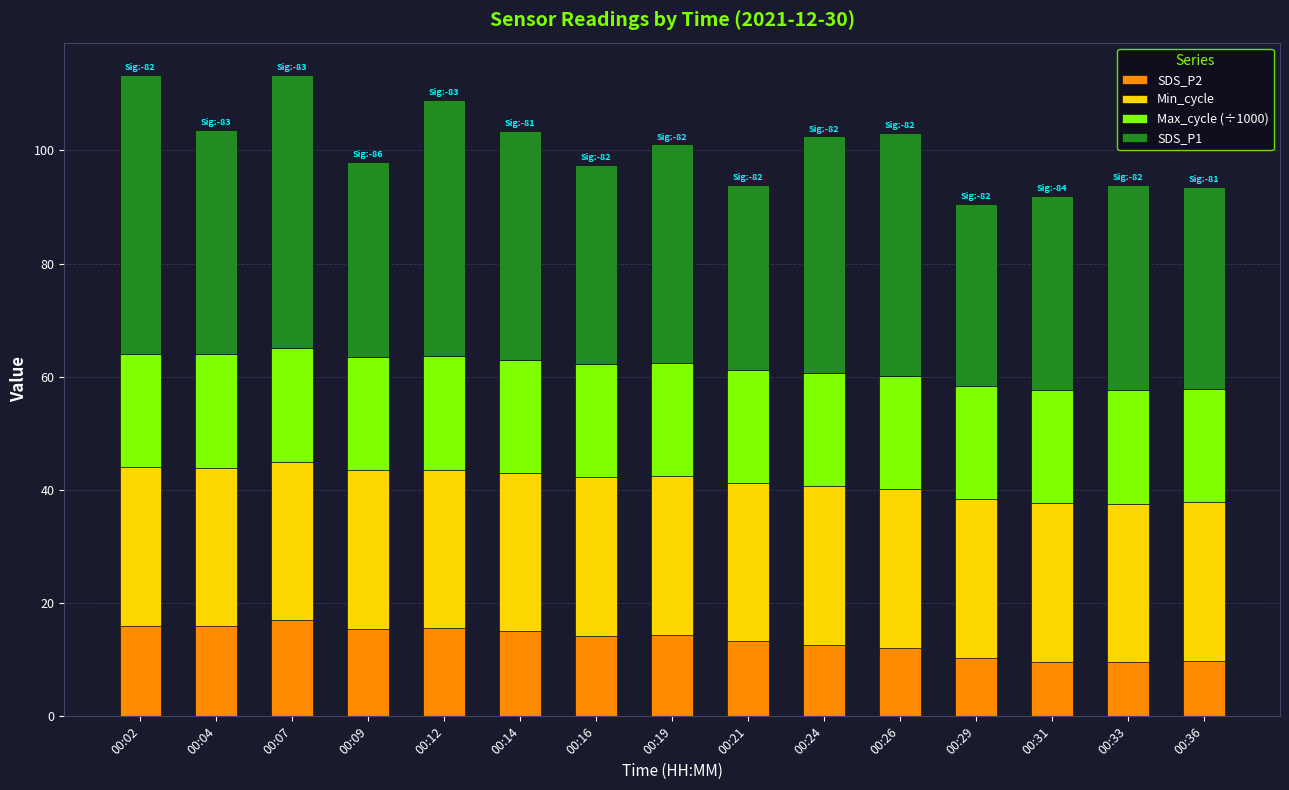

What is the lowest value of the SDS_P2 series?

9.5